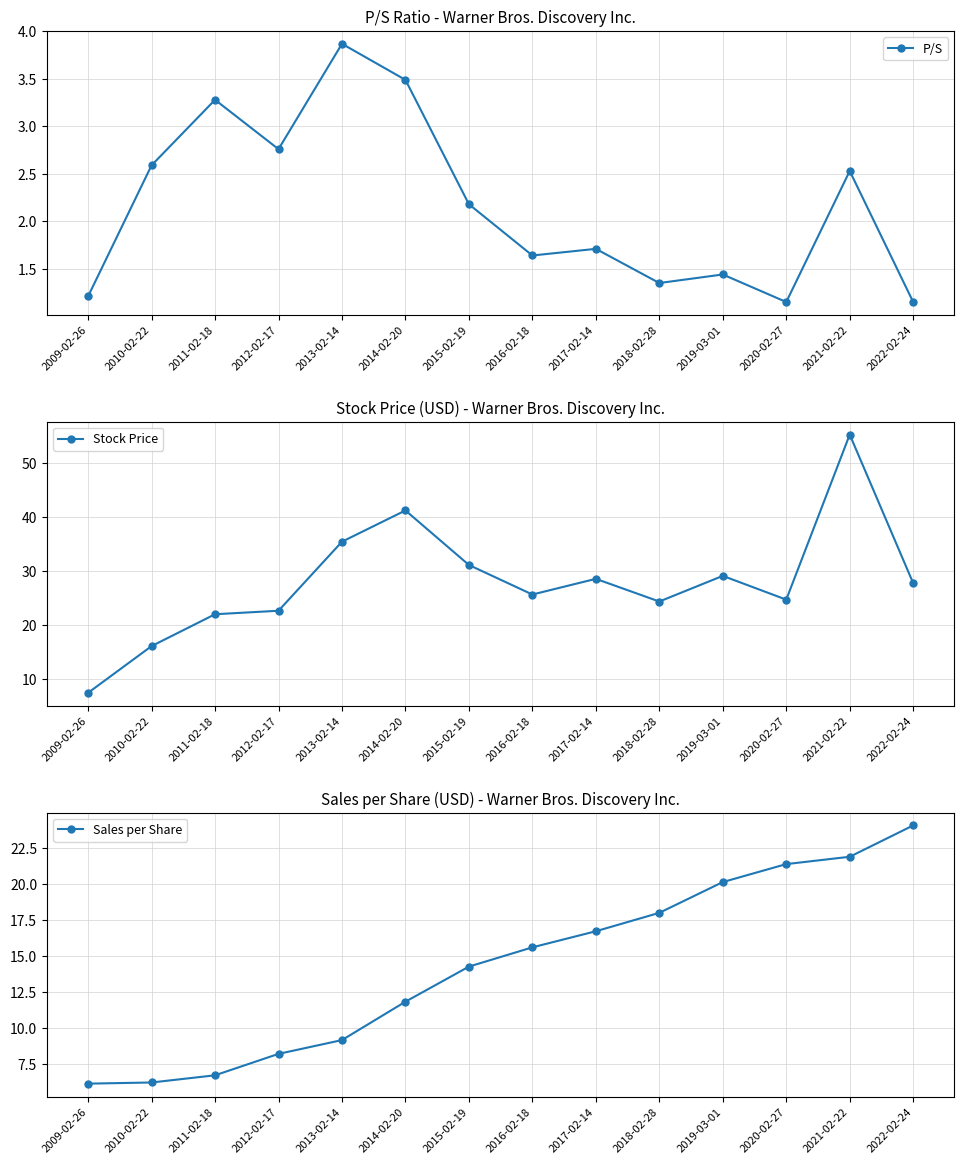

At 2010-02-22, list the series in order from smallest to largest.

P/S, Sales per Share, Stock Price